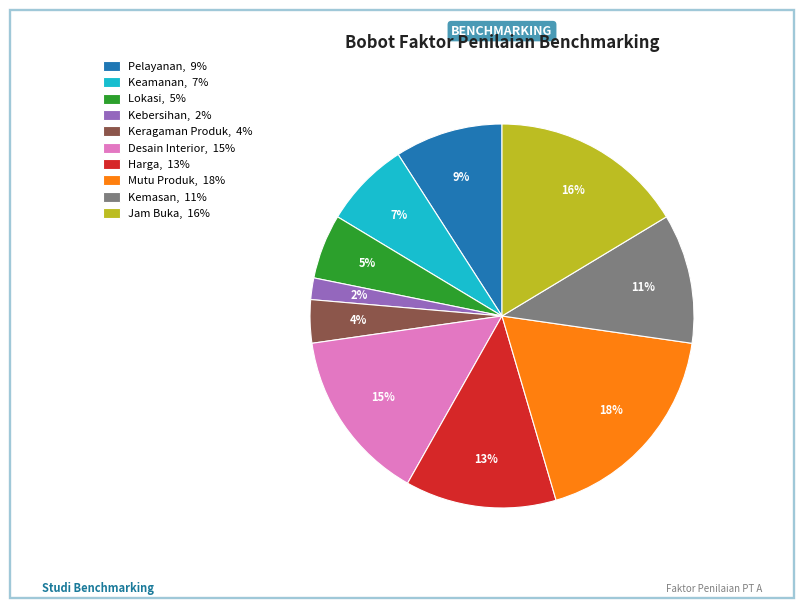

How many segments does this pie chart have?

10